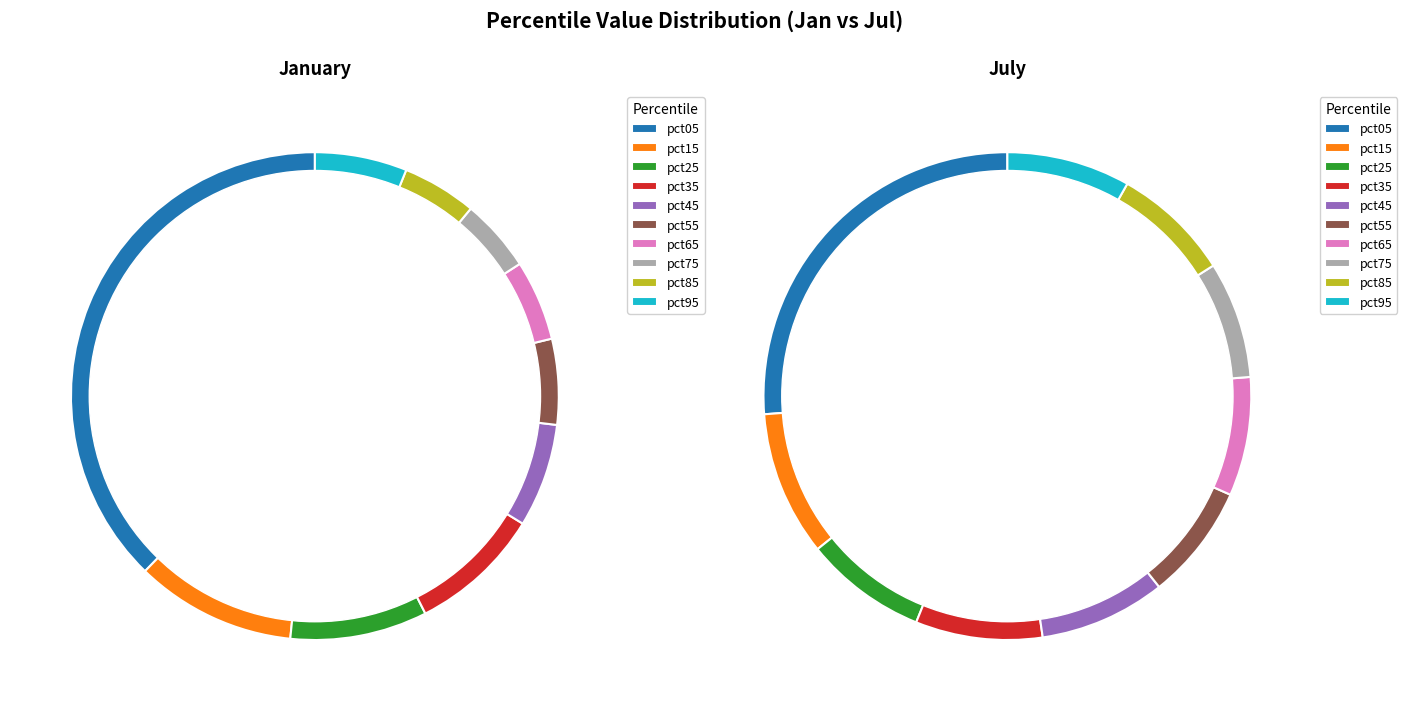

How many slices are in this pie chart?

10